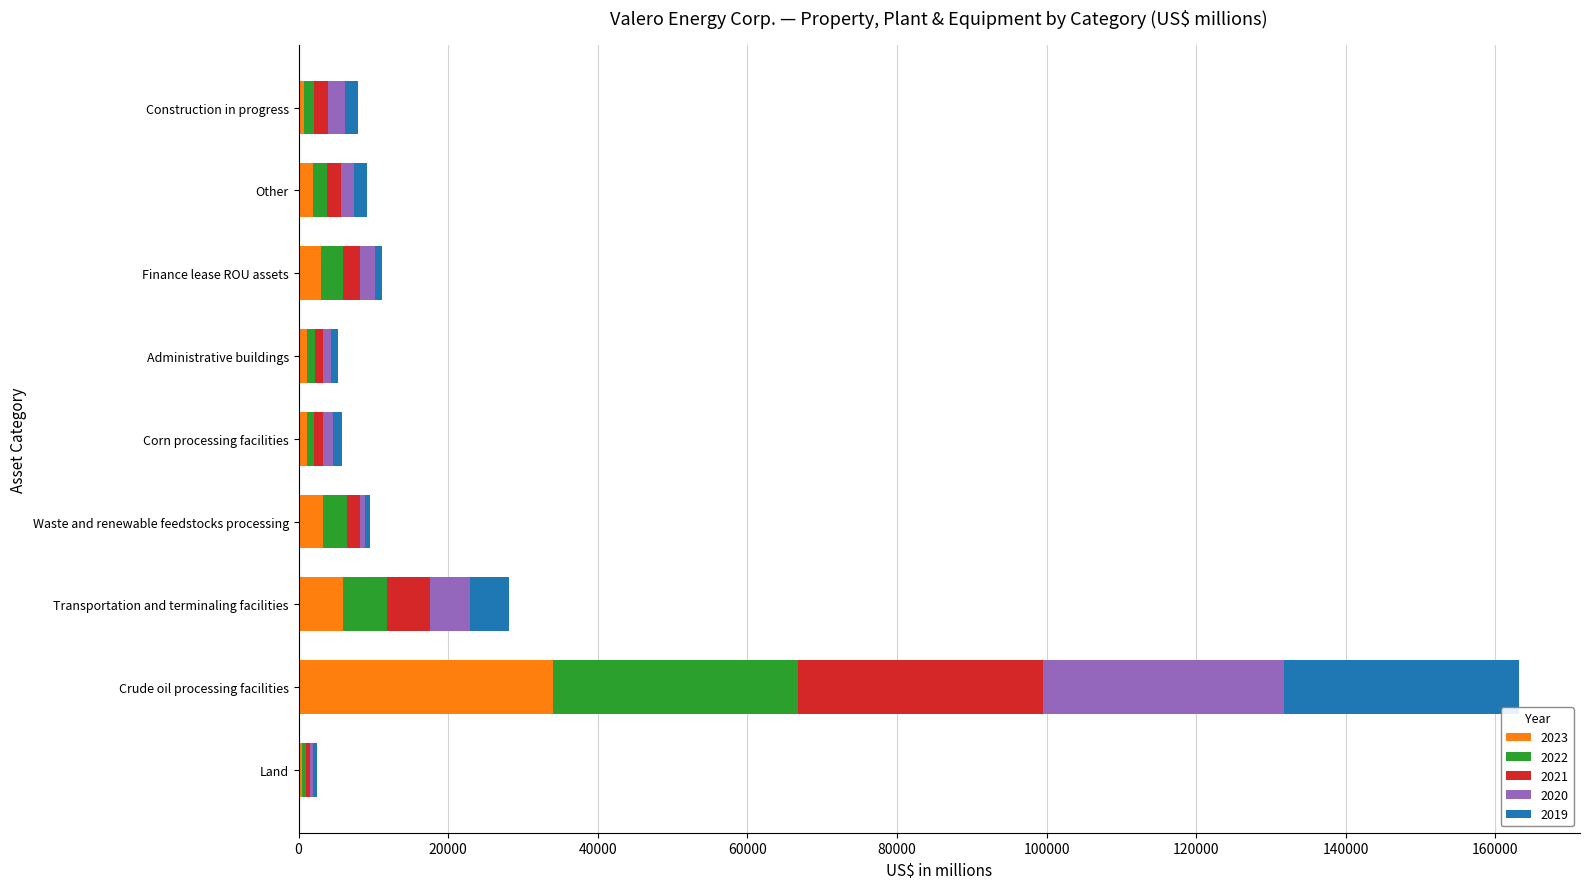

At which category is the sum across all series the highest?

Crude oil processing facilities